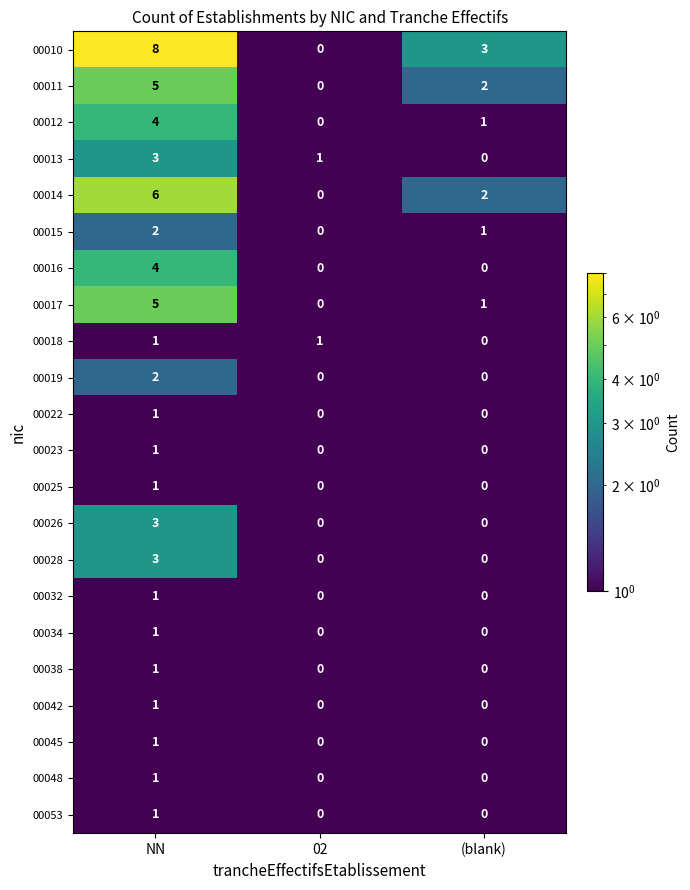

What is the difference between the maximum and minimum values in the 00017 series?

5